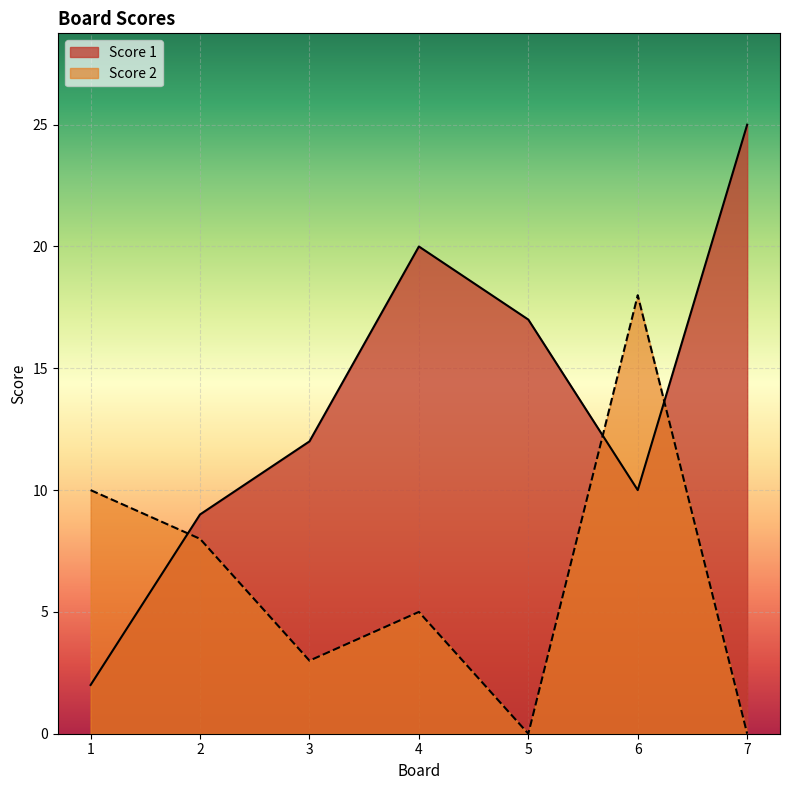

Where does the Score 2 series first go above 5?

1